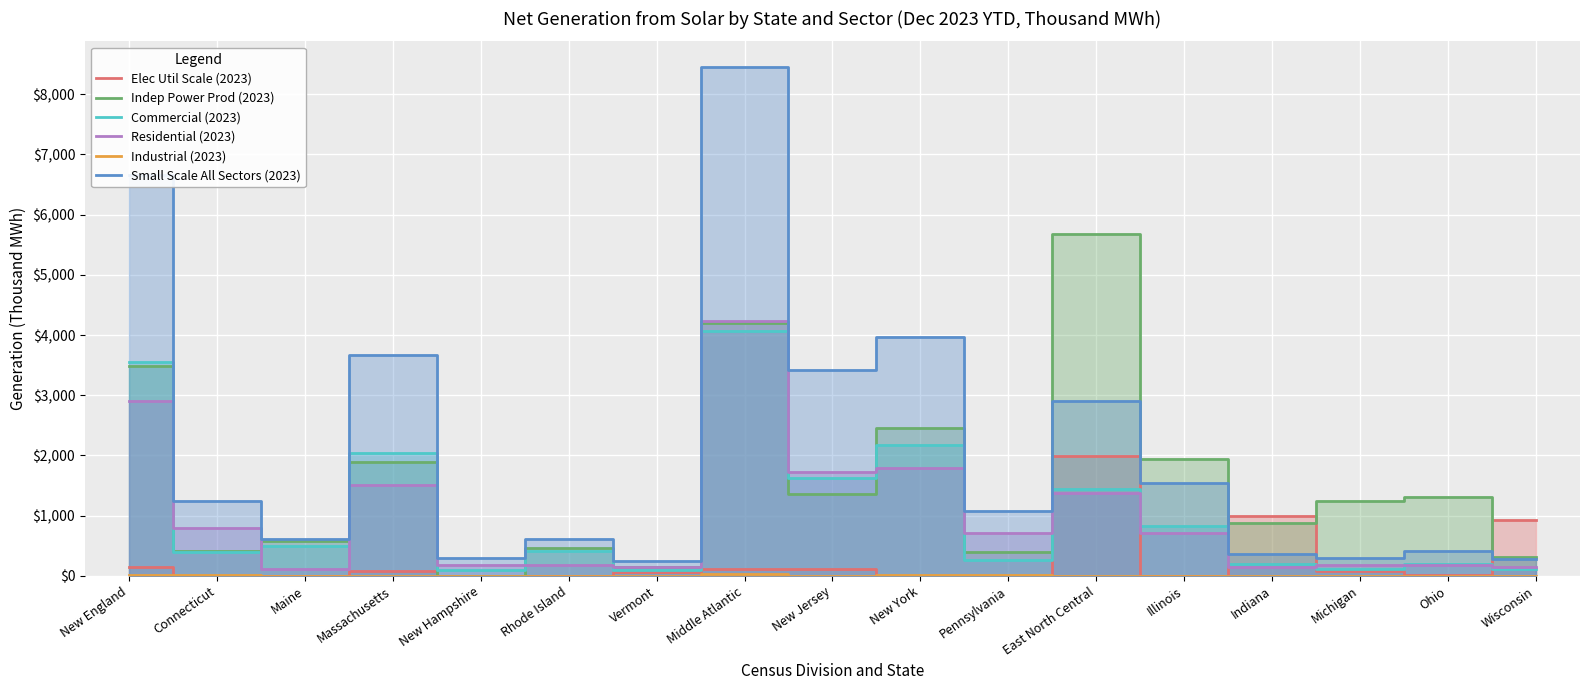

What is the difference between the second highest and minimum values in the Small Scale All Sectors (2023) series?

6424.0